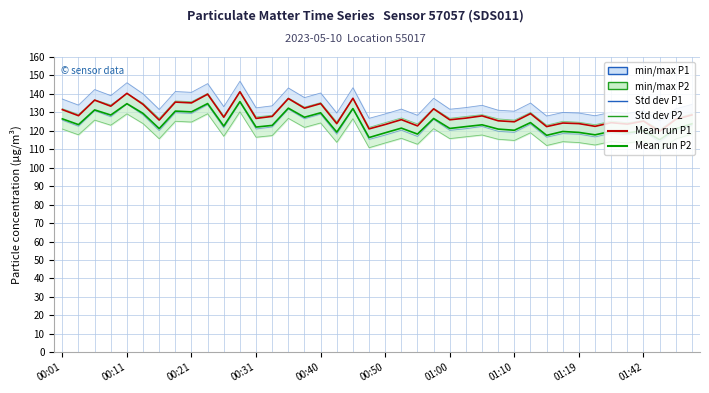

Which series has the largest range (max minus min)?

min/max P1